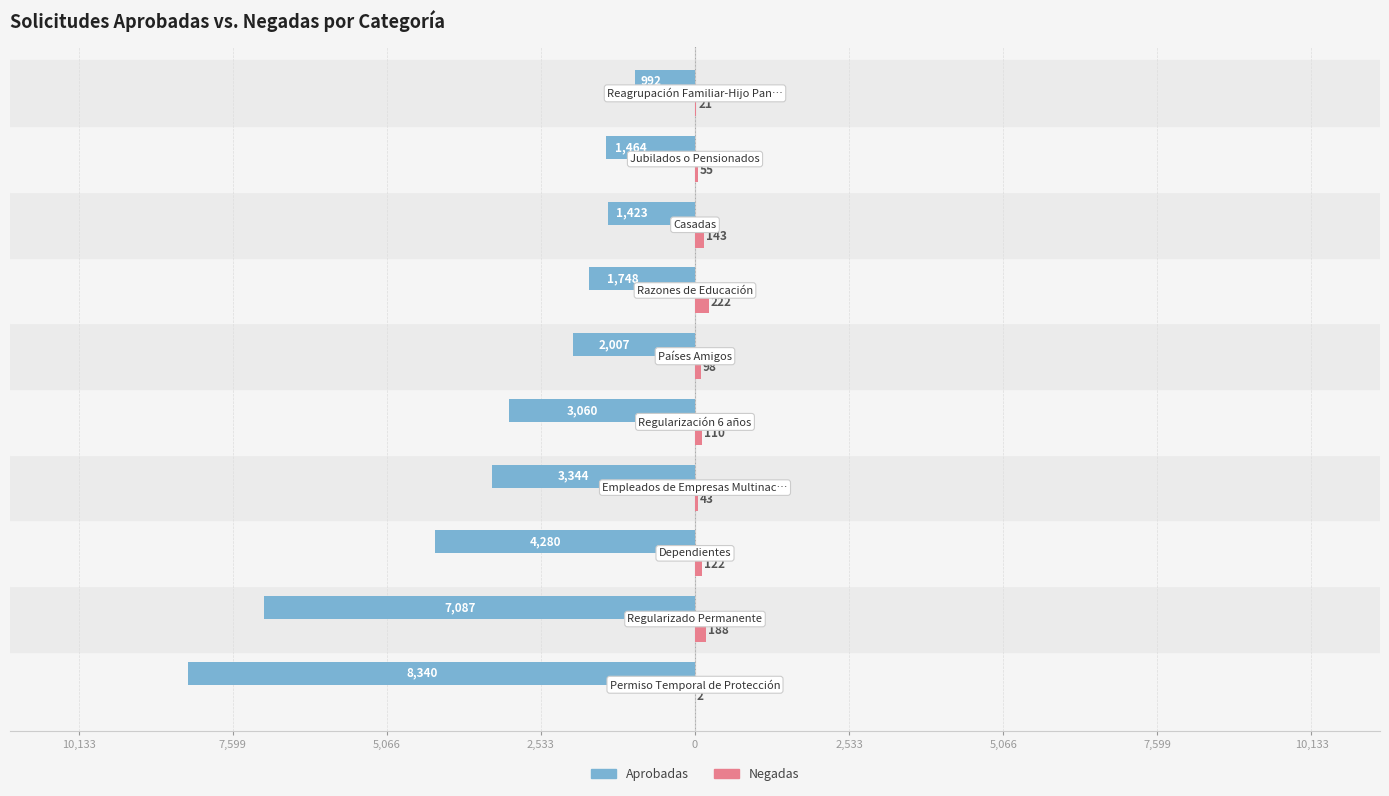

Are the bars grouped side by side (vs. stacked)?

Yes